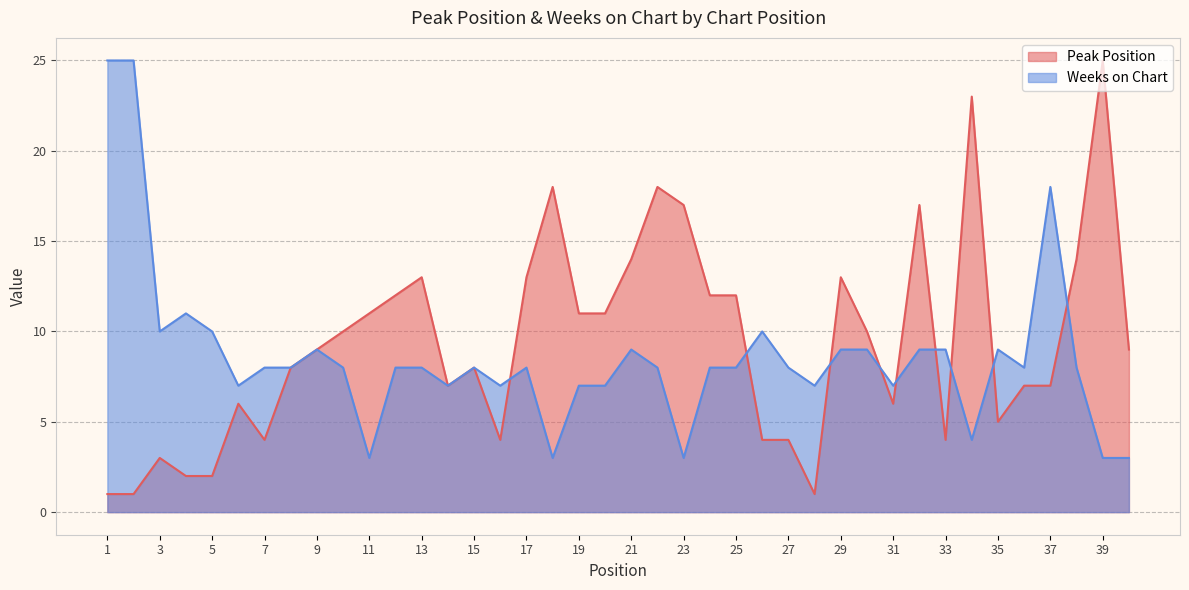

Where is Weeks on Chart nearest to the value 14?

4